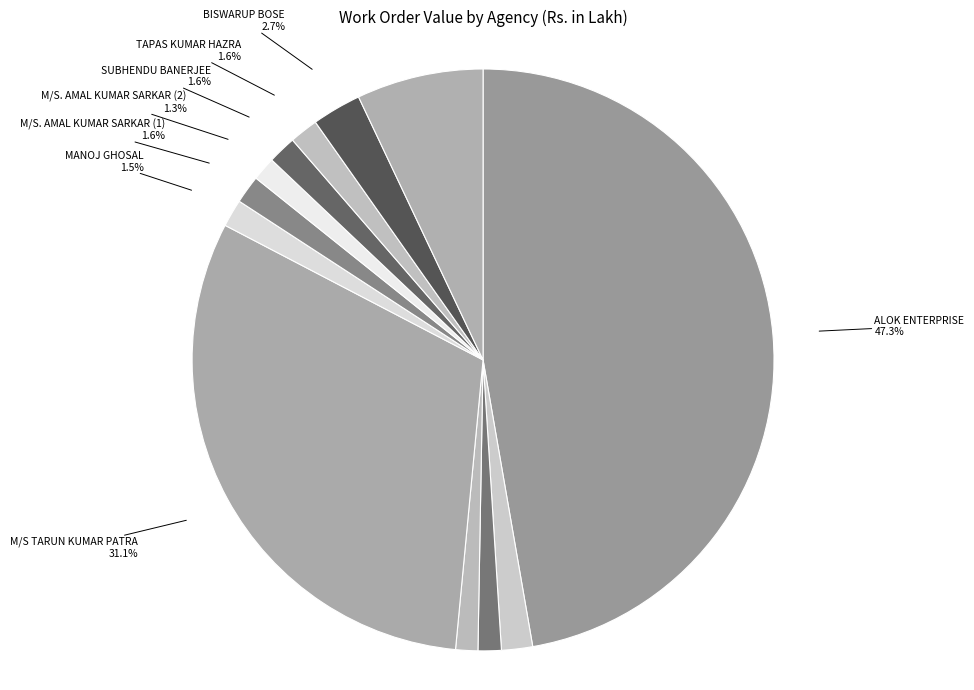

What percentage is the TAPAN KUMAR MANDAL slice, to the nearest percent?

2%